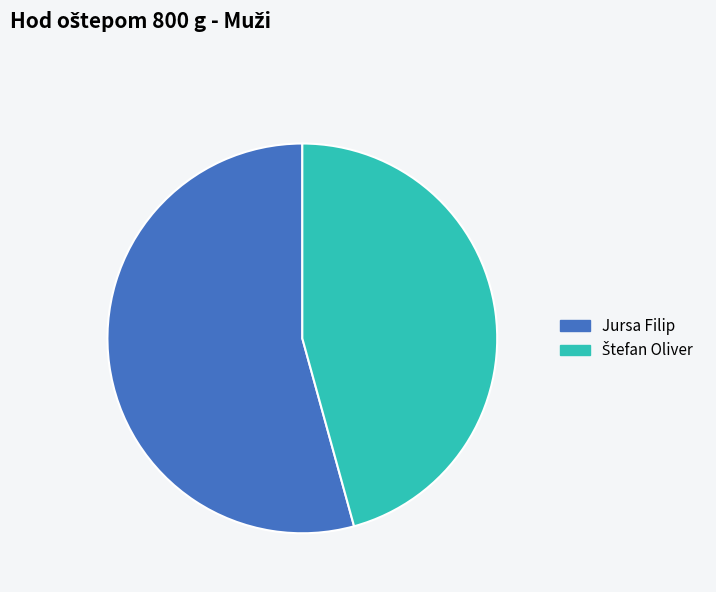

Does any single category account for the majority?

Yes